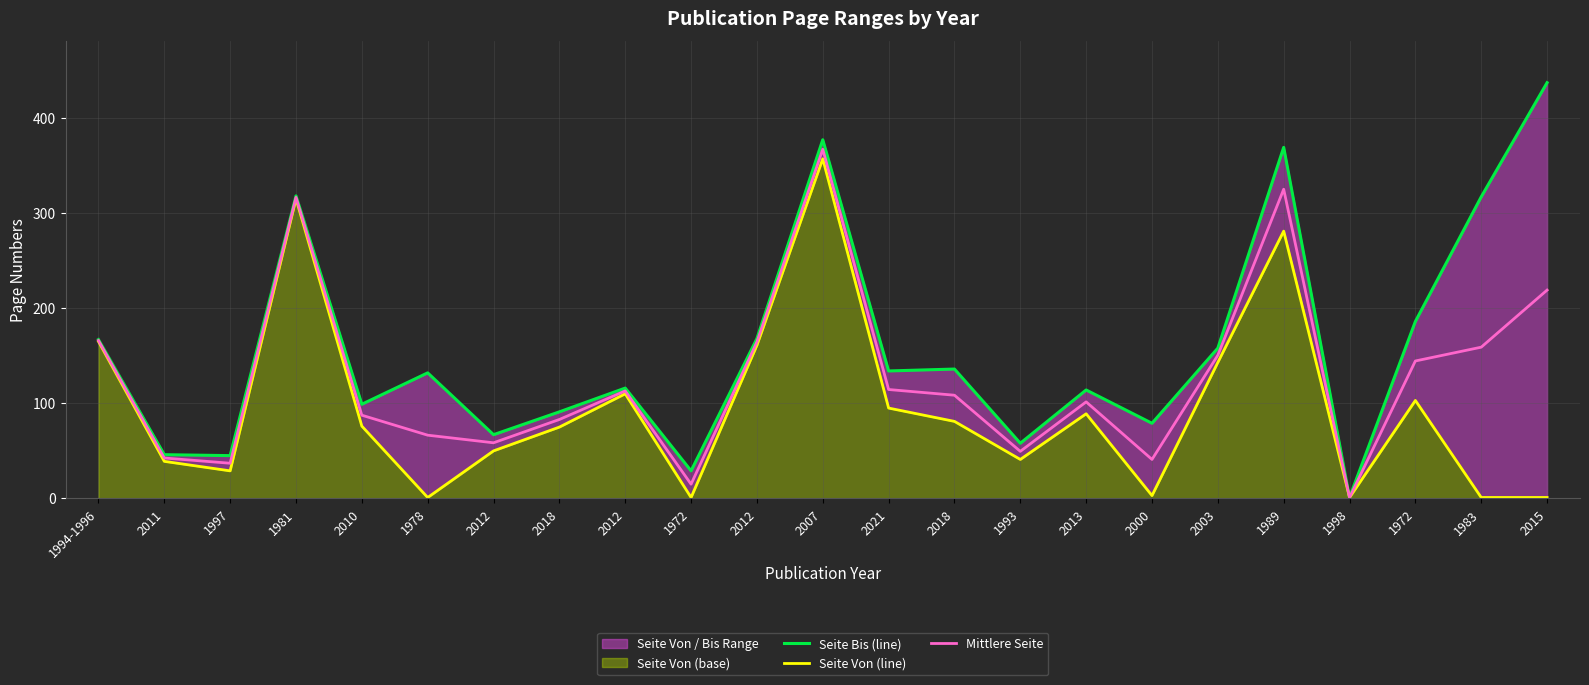

At which category does Mittlere Seite reach its first local peak?

1981